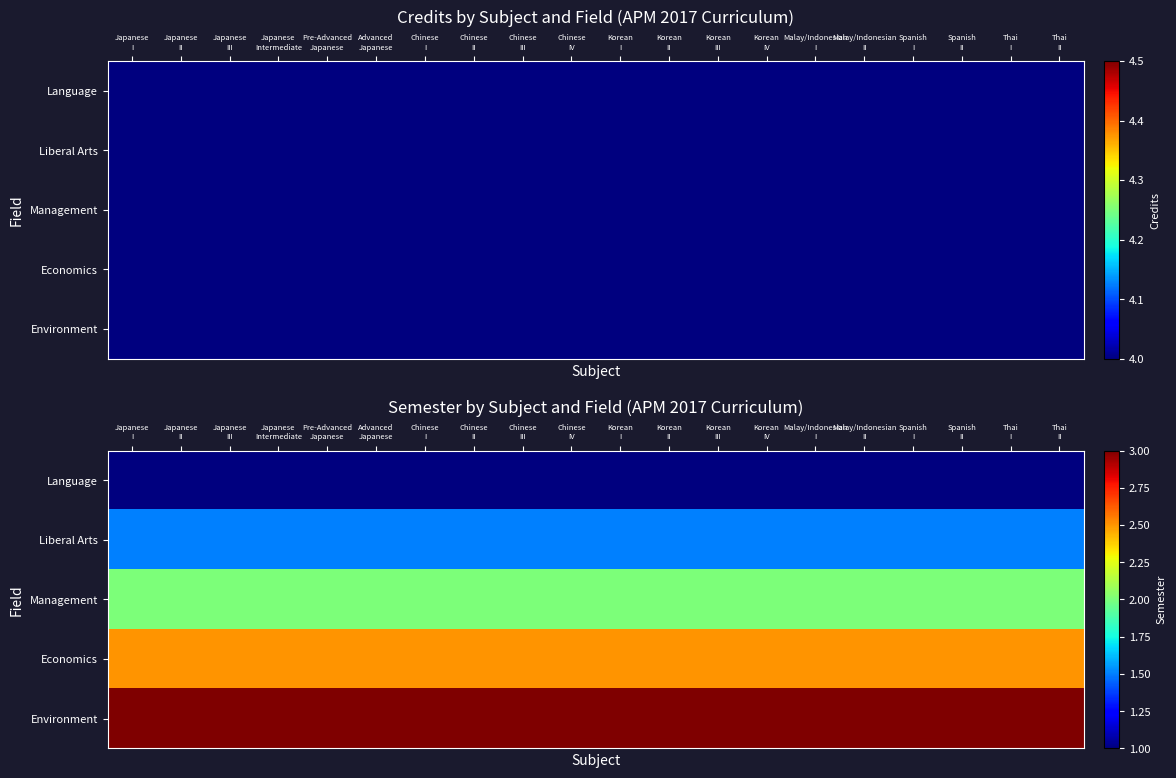

Which series has the largest total across all categories?

Environment